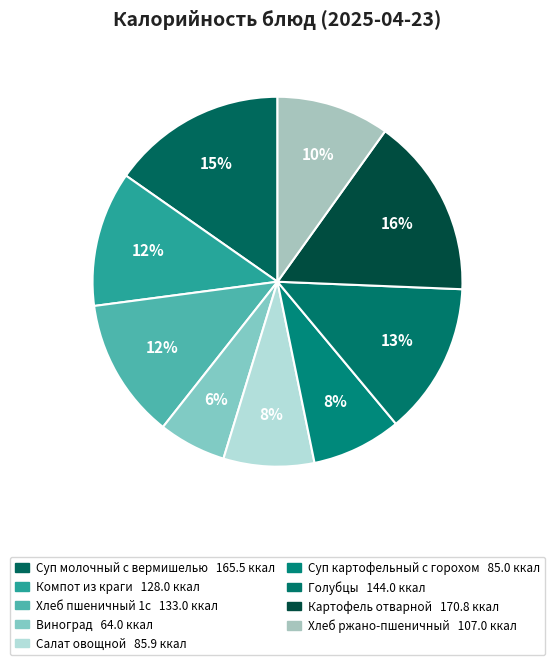

Is there a majority slice in this chart?

No